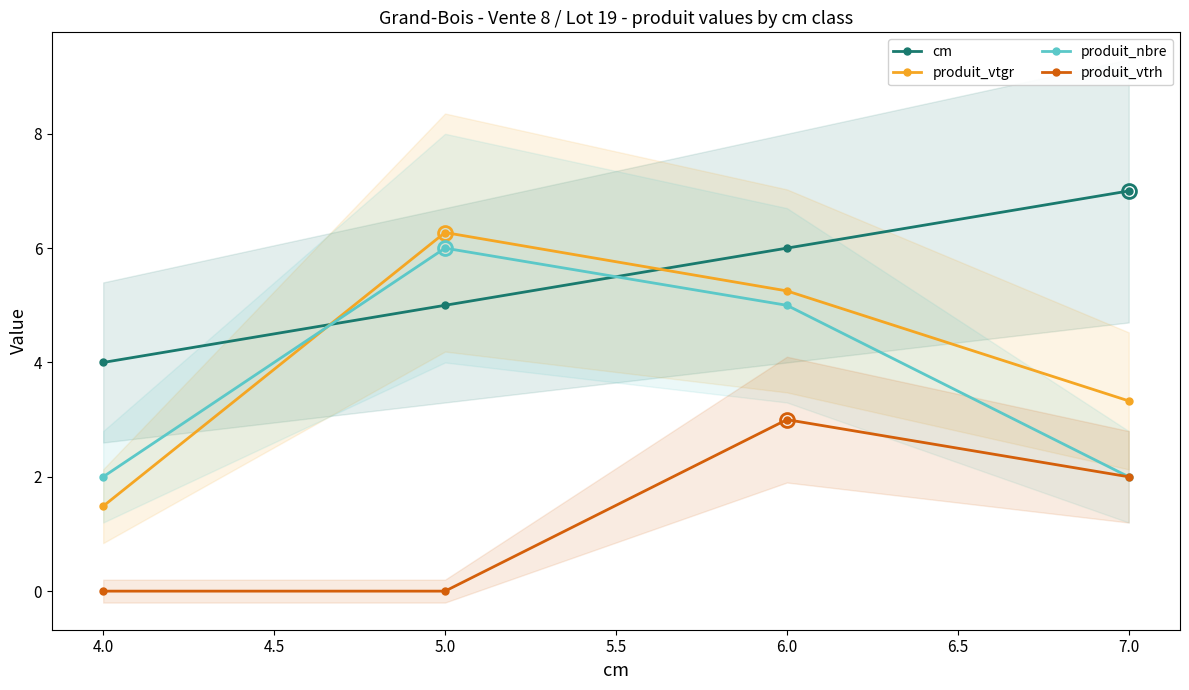

True or false: produit_vtrh has more than 1 points higher than both neighbors.

False